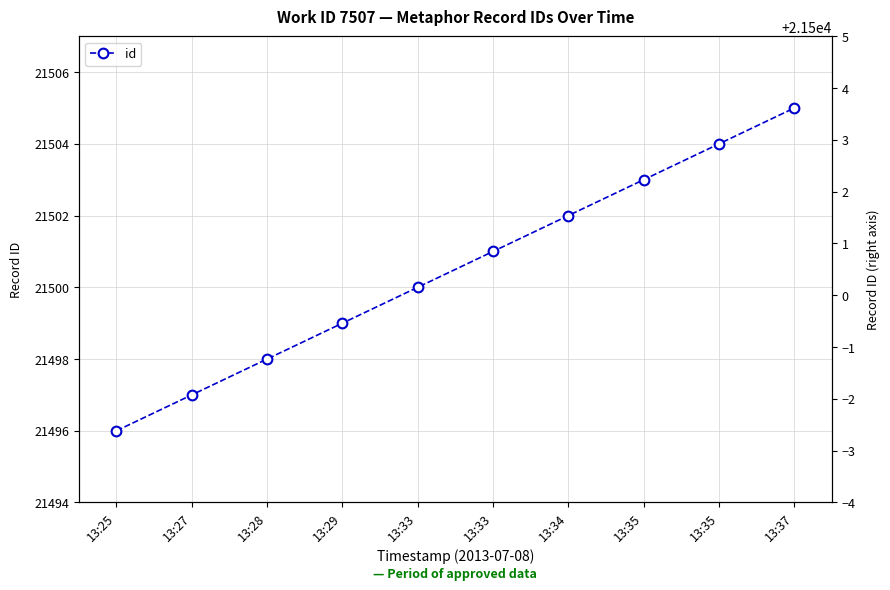

Rank the categories by value from highest to lowest.

13:37, 13:35, 13:35, 13:34, 13:33, 13:33, 13:29, 13:28, 13:27, 13:25